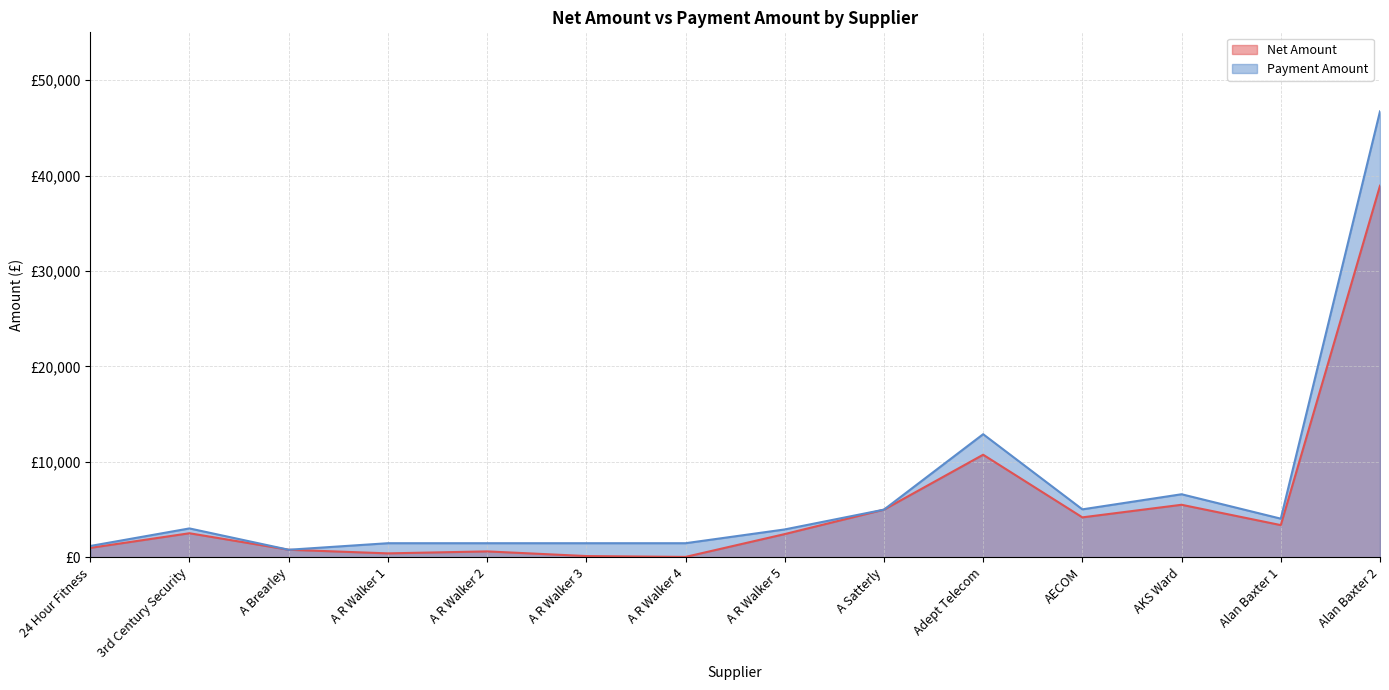

Rank the series by their maximum value, from lowest to highest.

Net Amount, Payment Amount